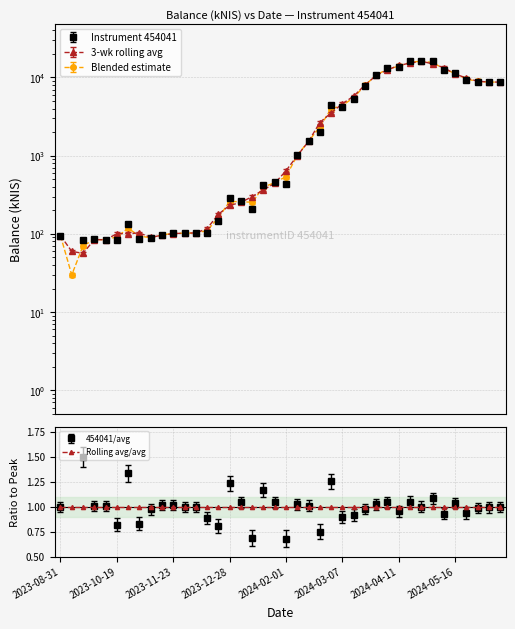

Where is the data nearest to the value 8091?

2024-03-21